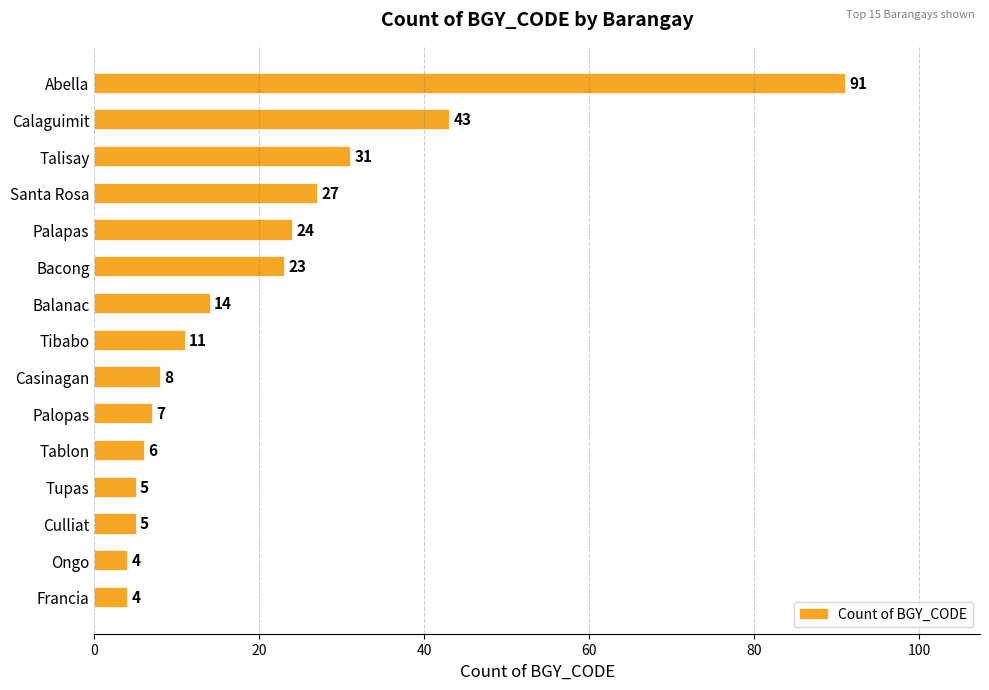

How many series are shown in this chart?

1